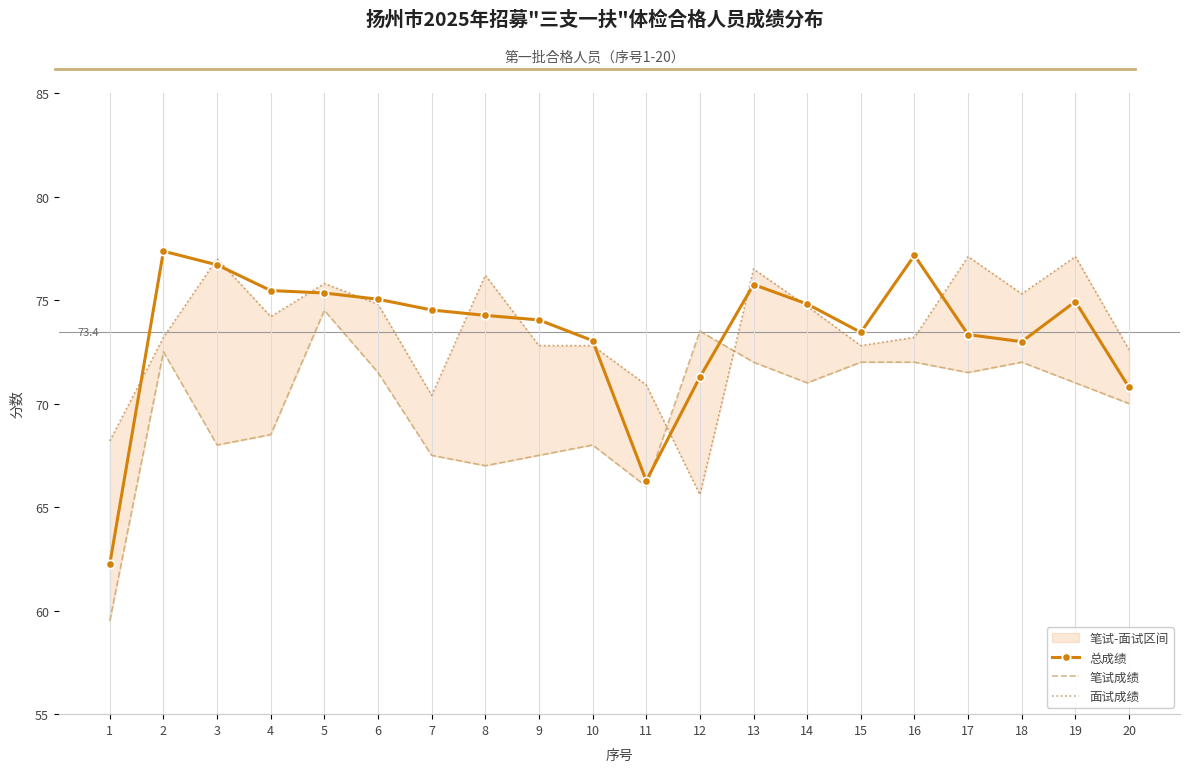

How many lines are shown in the chart?

3